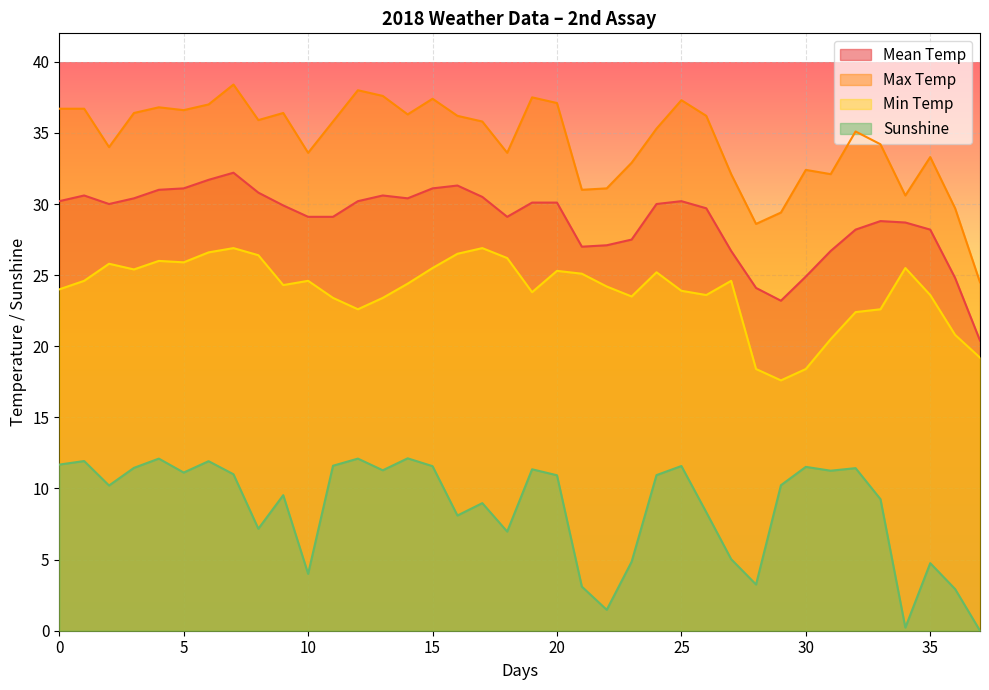

Which series has the largest range (max minus min)?

Max Temp